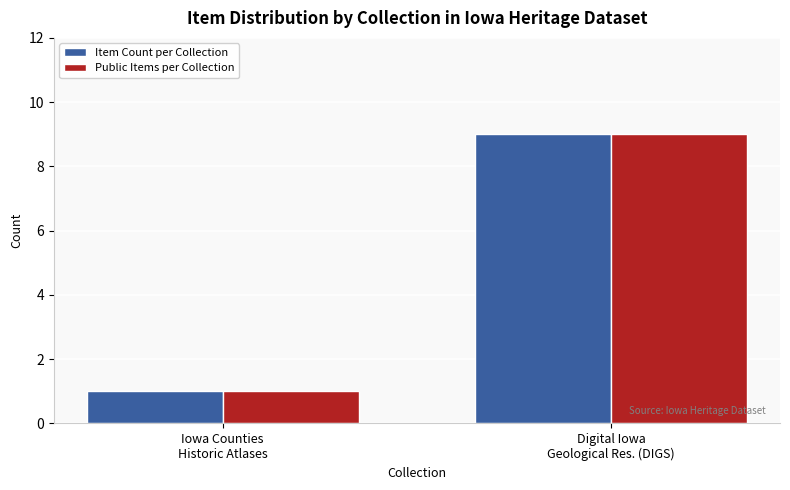

At how many categories does at least one series exceed 5?

1